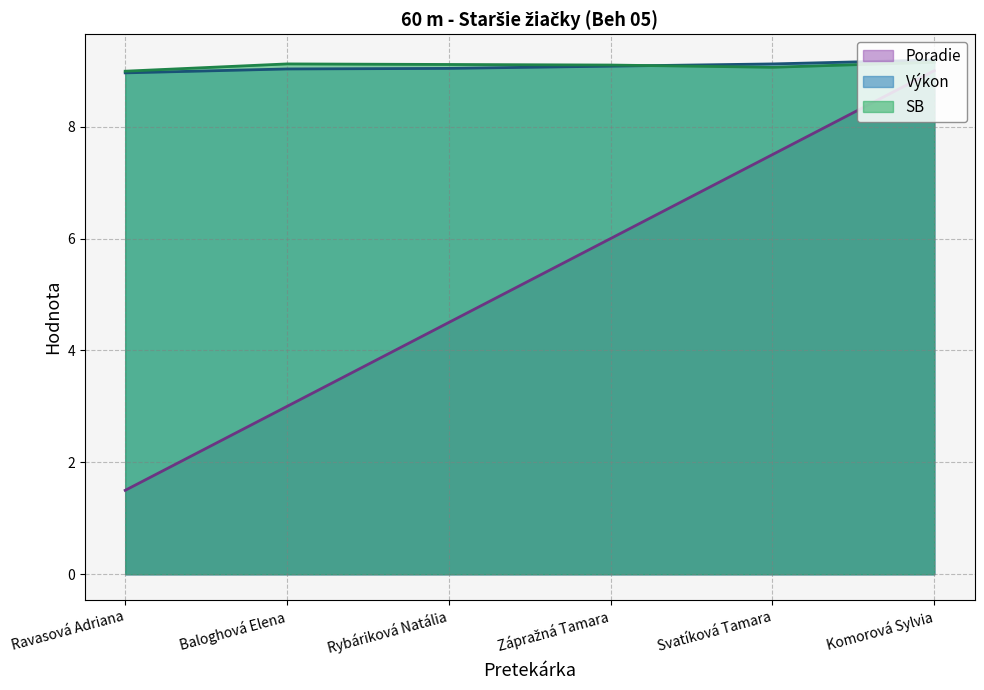

What is the sum of all Výkon values?

54.4